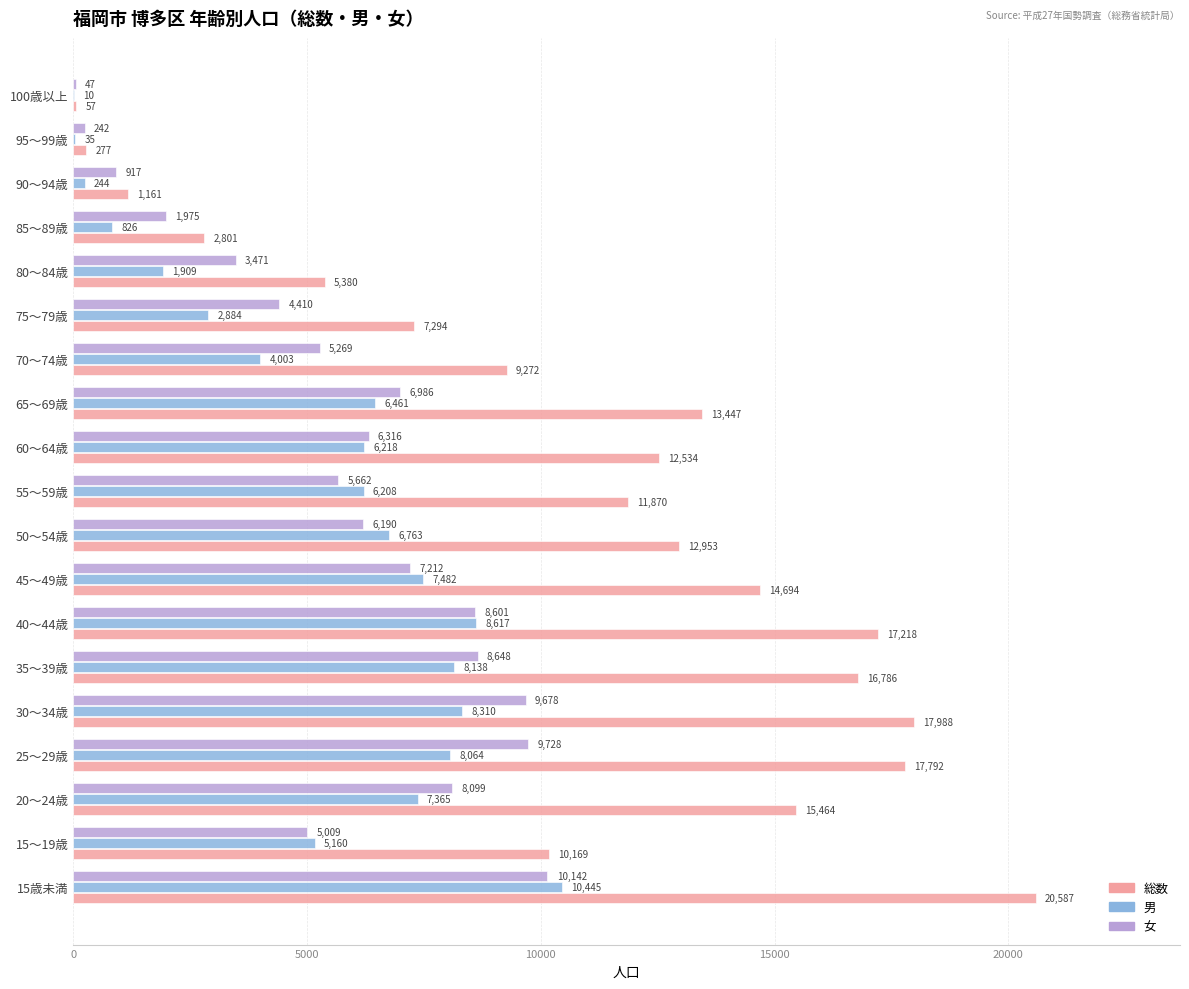

The value of 総数 at 20～24歳 is 6579. True or false?

False